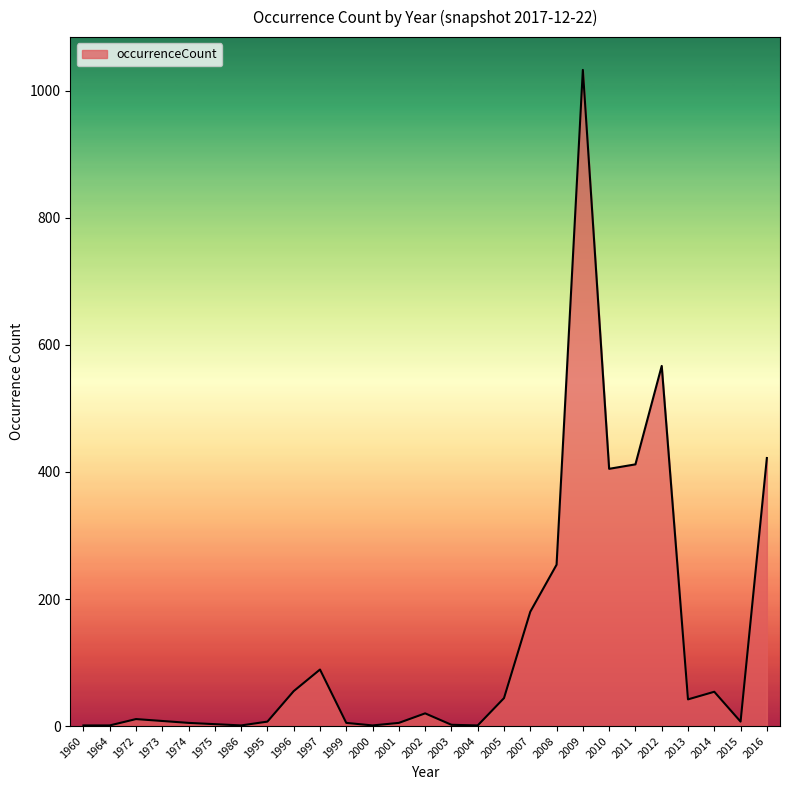

What is the difference between the maximum and minimum values?

1032